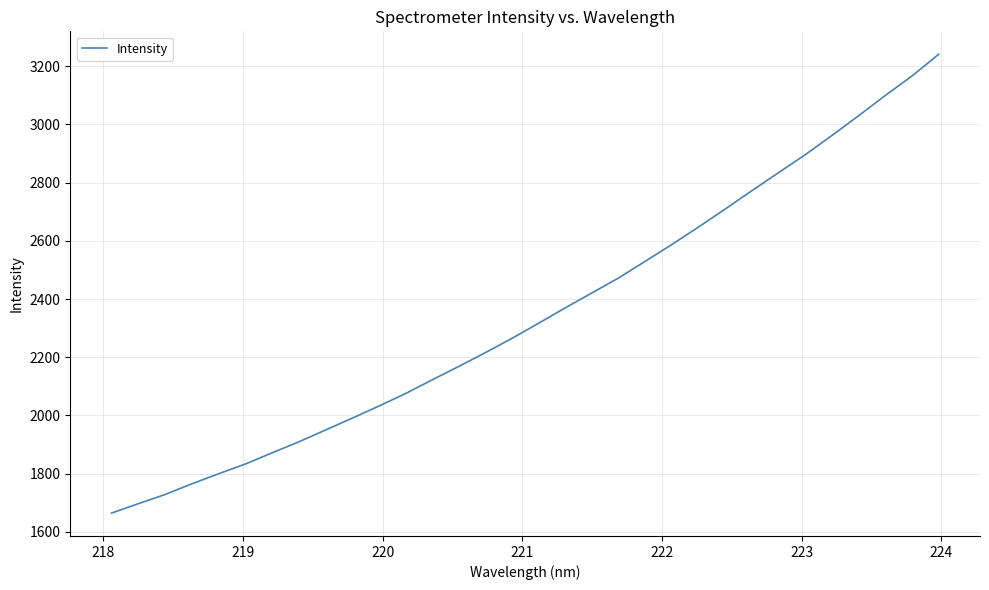

What is the greatest value displayed?

3241.4